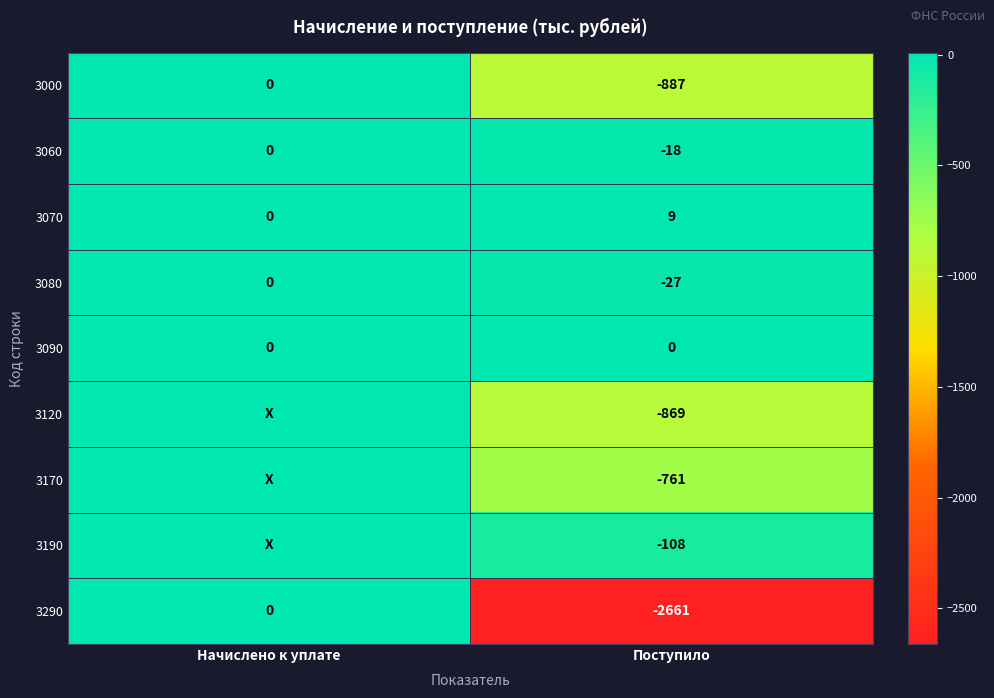

Where is 3060 nearest to the value -9?

Начислено к уплате